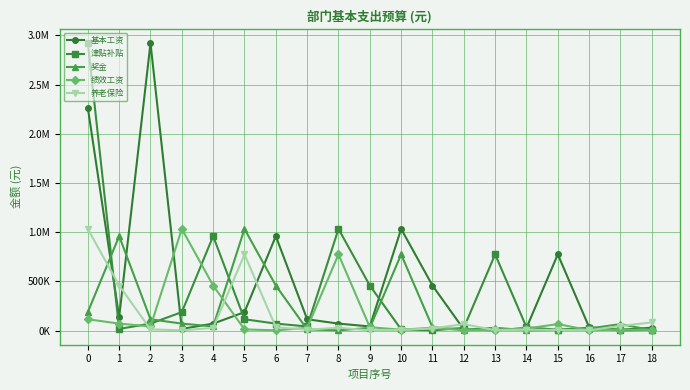

Does the chart have visible grid lines?

Yes